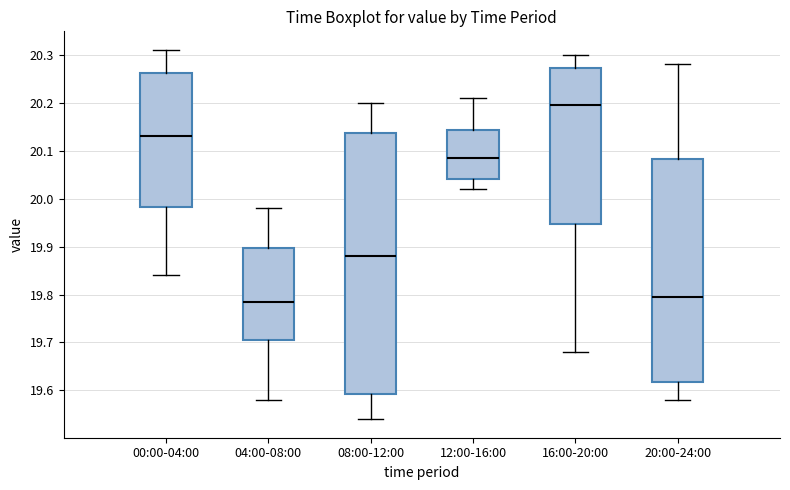

Which box is the tallest, from its lower edge to its upper edge?

08:00-12:00